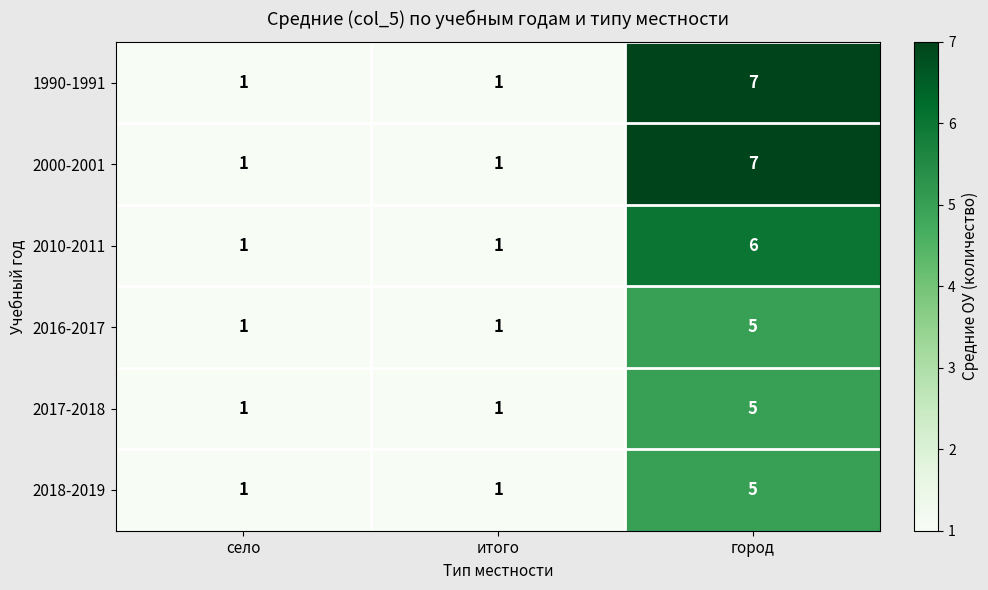

What is the sum of all 2000-2001 values?

9